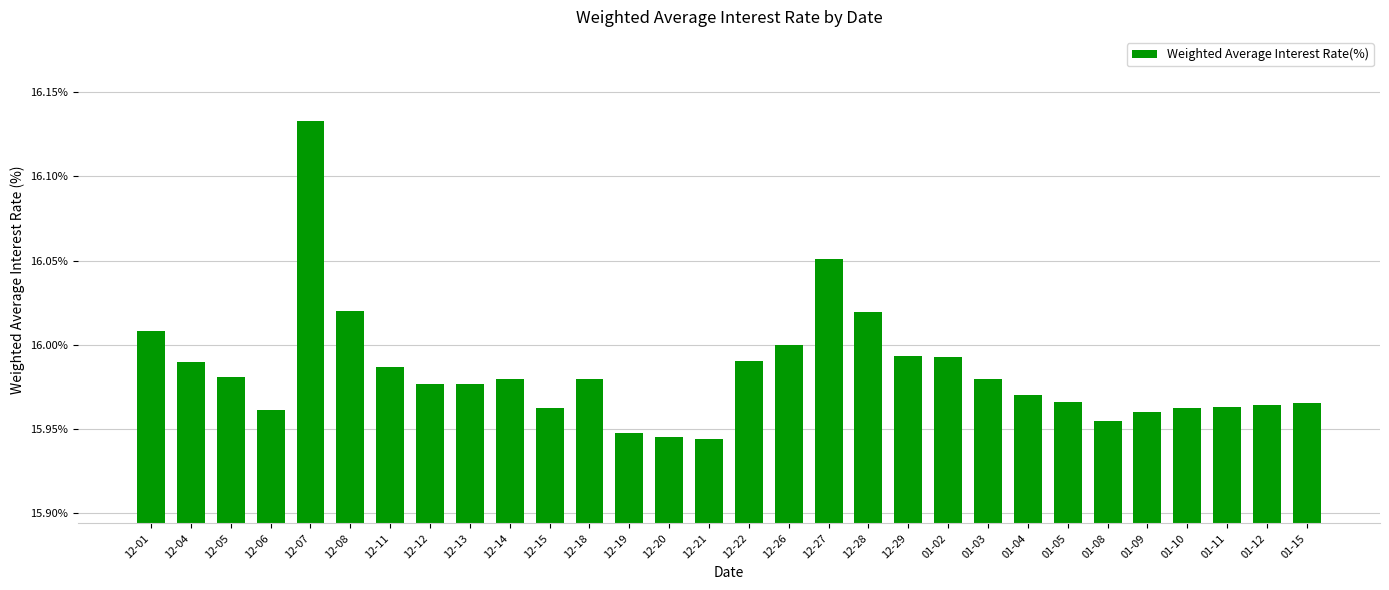

True or false: the data shows 24.2 at 01-03.

False